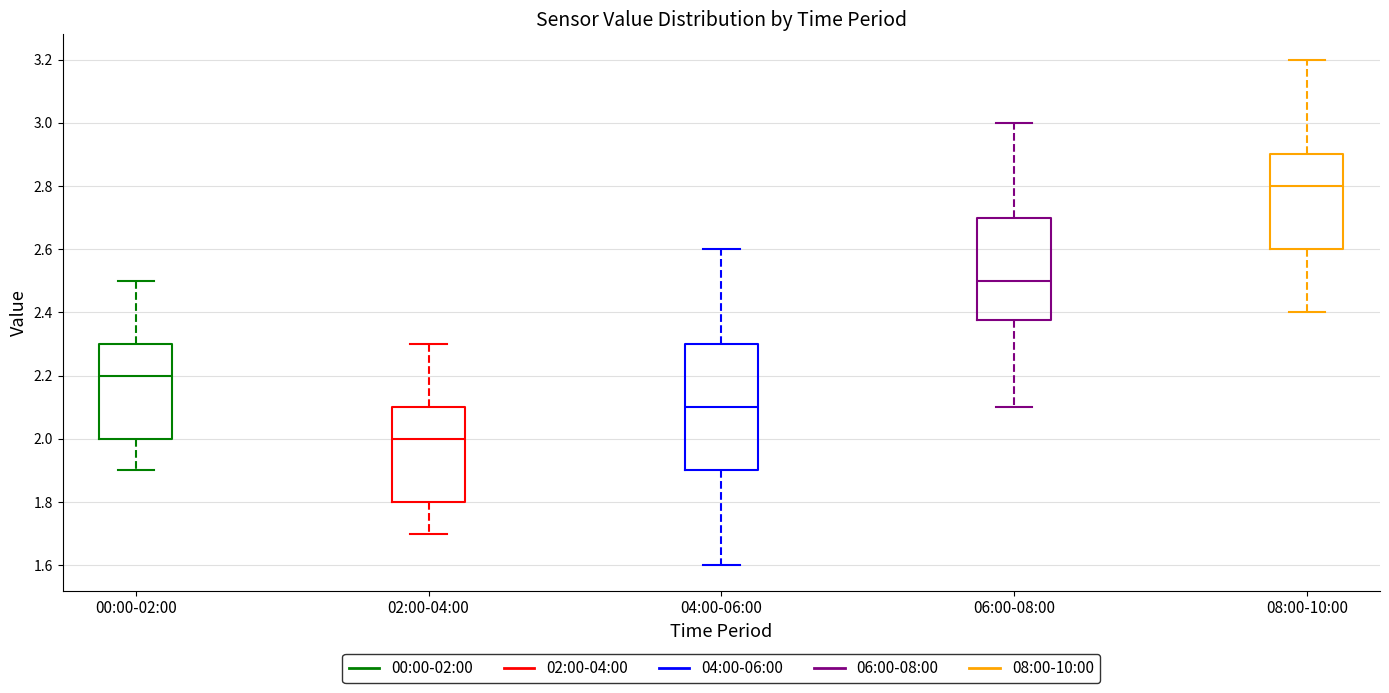

Which box's median line is the highest?

08:00-10:00